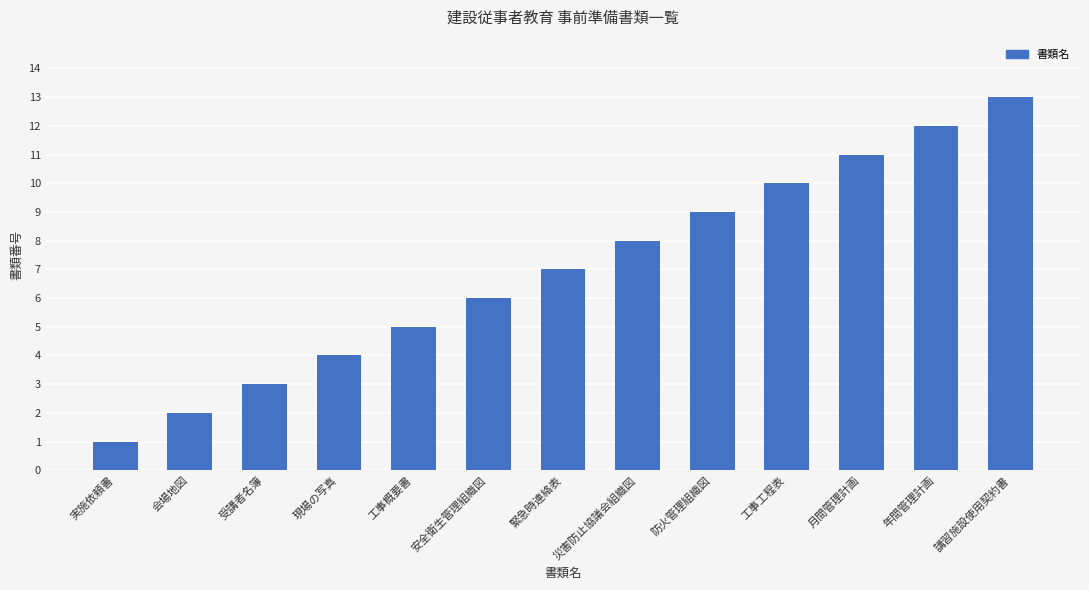

What is the difference between the values at 現場の写真 and 災害防止協議会組織図?

4